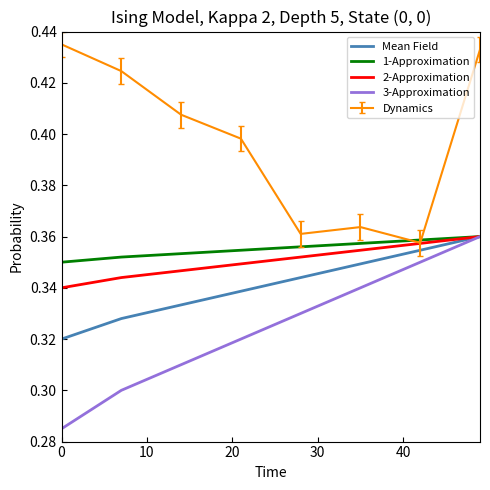

Which series has the largest total across all categories?

Dynamics